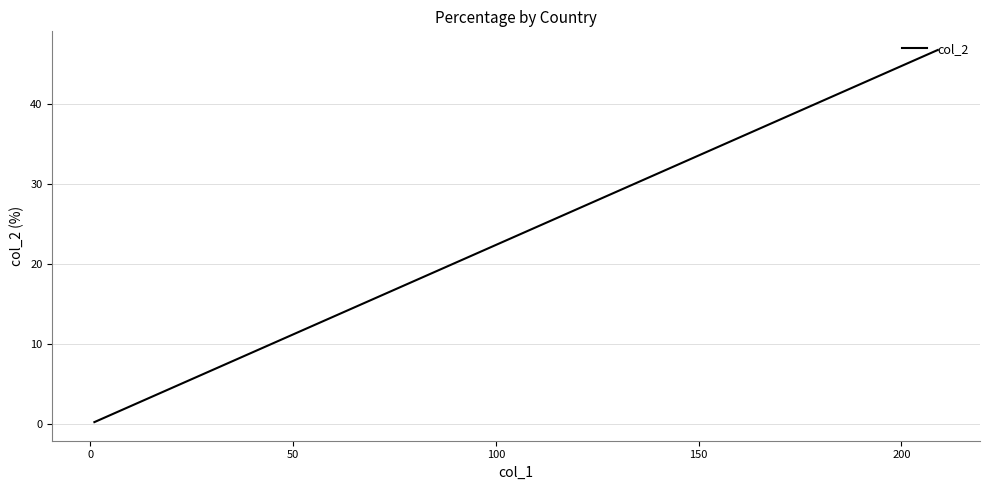

What is the average value?

7.1